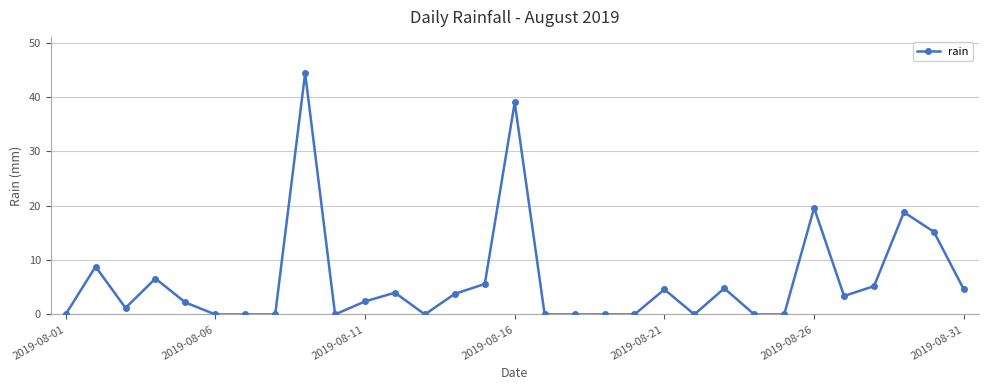

What is the maximum value shown in the chart?

44.4